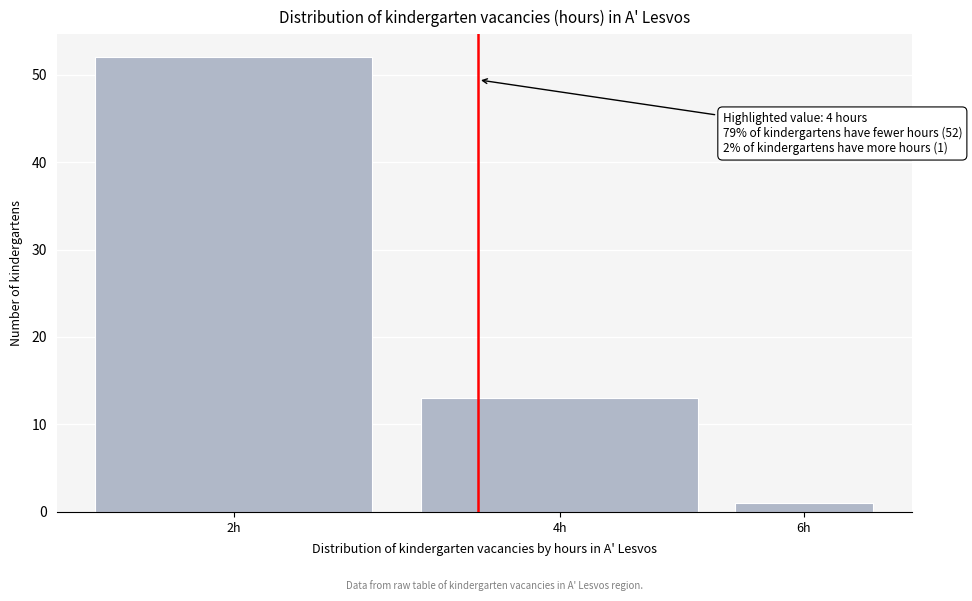

Reading left to right, extract all data points from this chart.

52	13	1